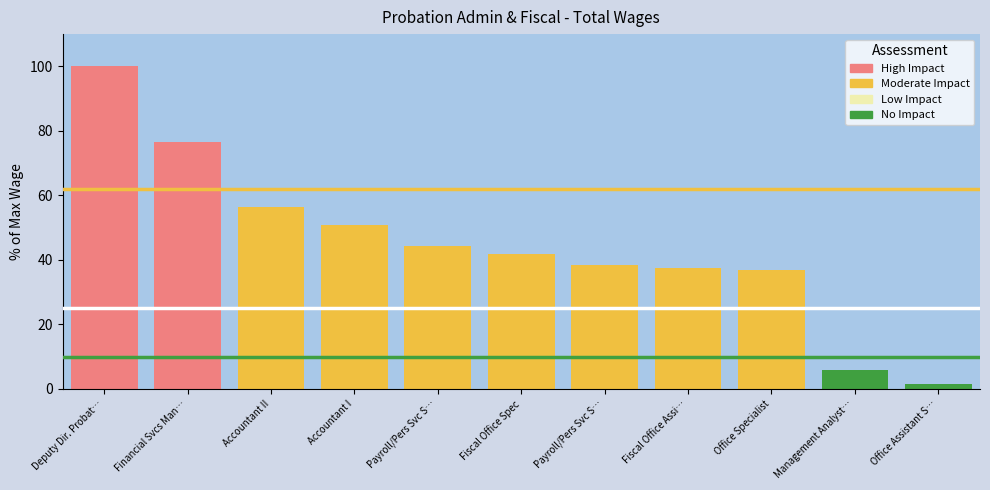

The chart shows a value of 2.1 at Office Assistant S…. True or false?

False